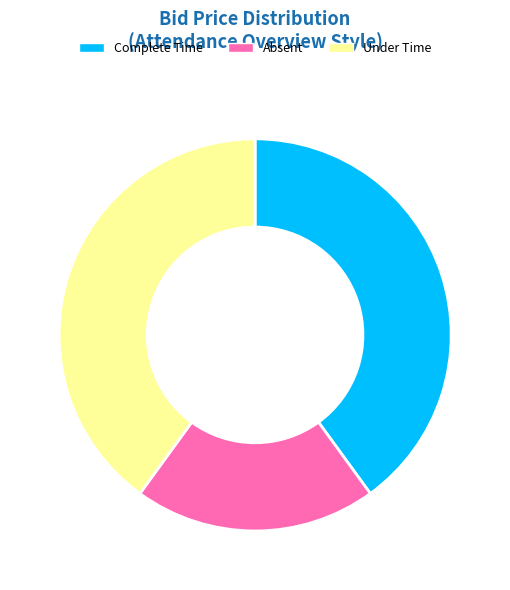

What is the smallest slice in the pie chart?

Absent